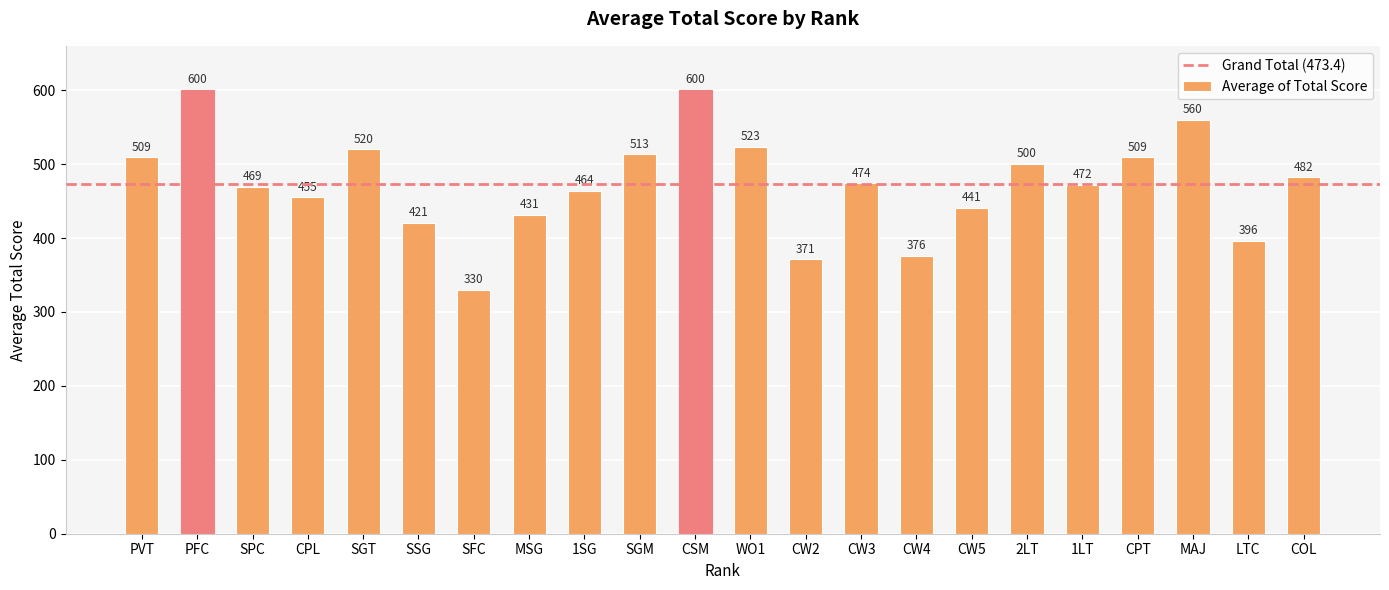

What is the minimum value shown in the chart?

330